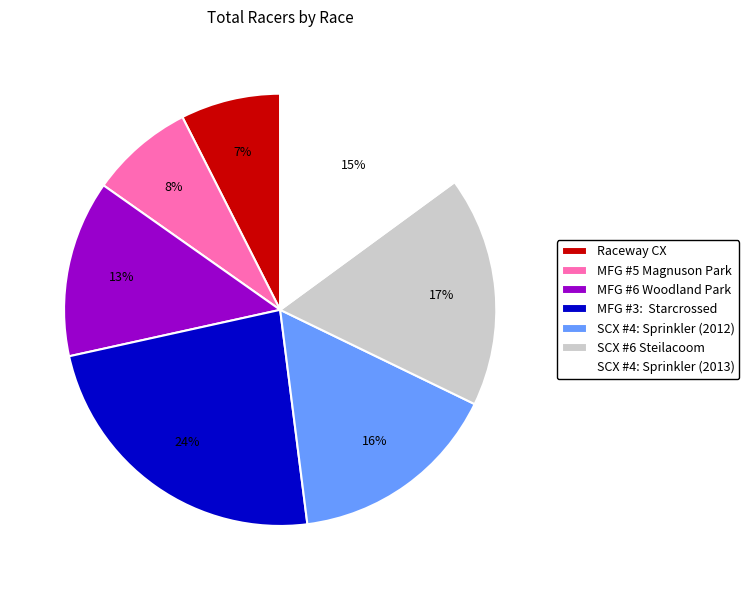

True or false: Raceway CX accounts for 18% of the total.

False